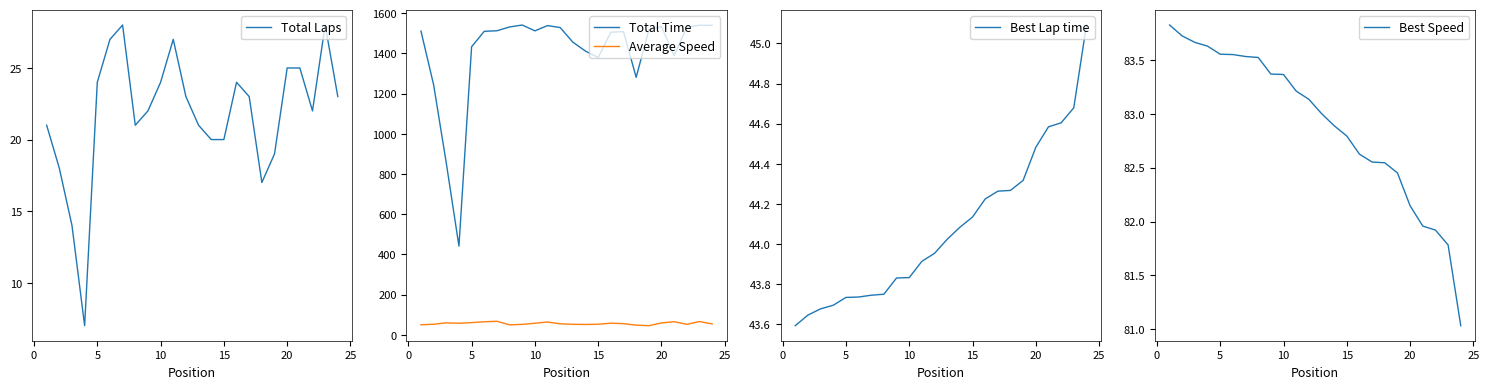

How many lines are shown in the chart?

5